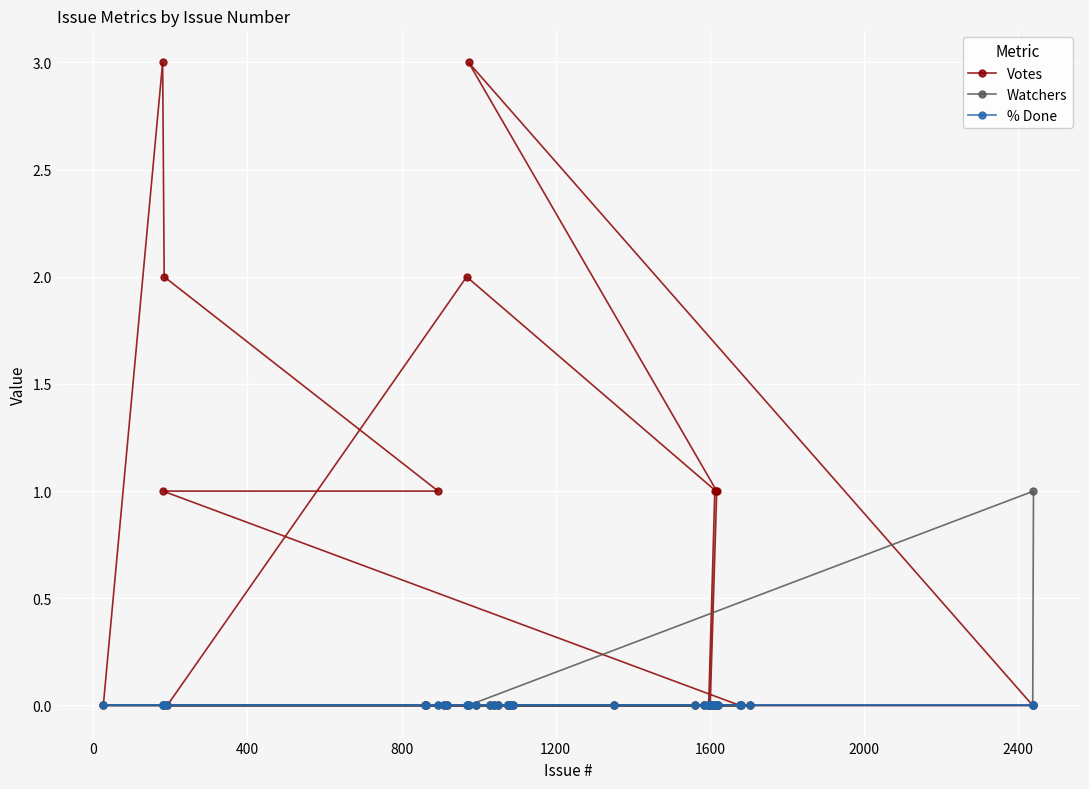

True or false: Watchers and % Done cross at least once.

False